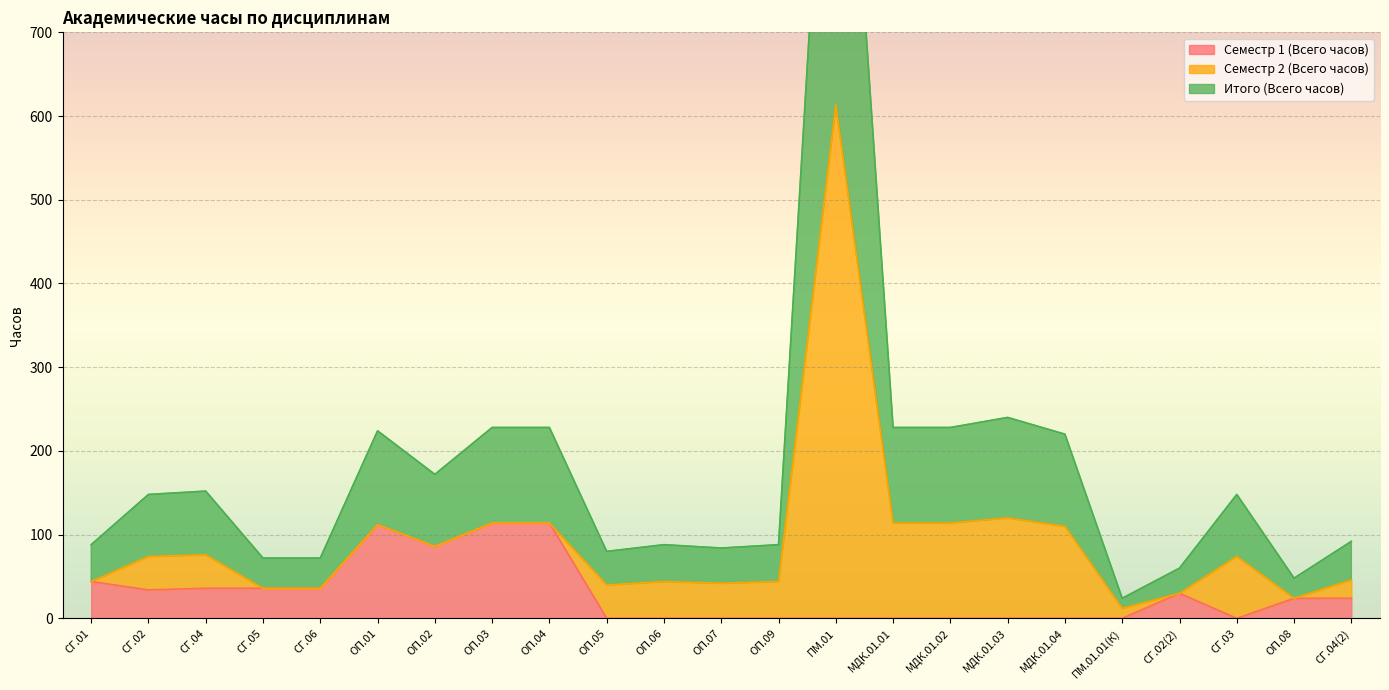

The value of Семестр 1 (Всего часов) at СГ.03 is 0. True or false?

True